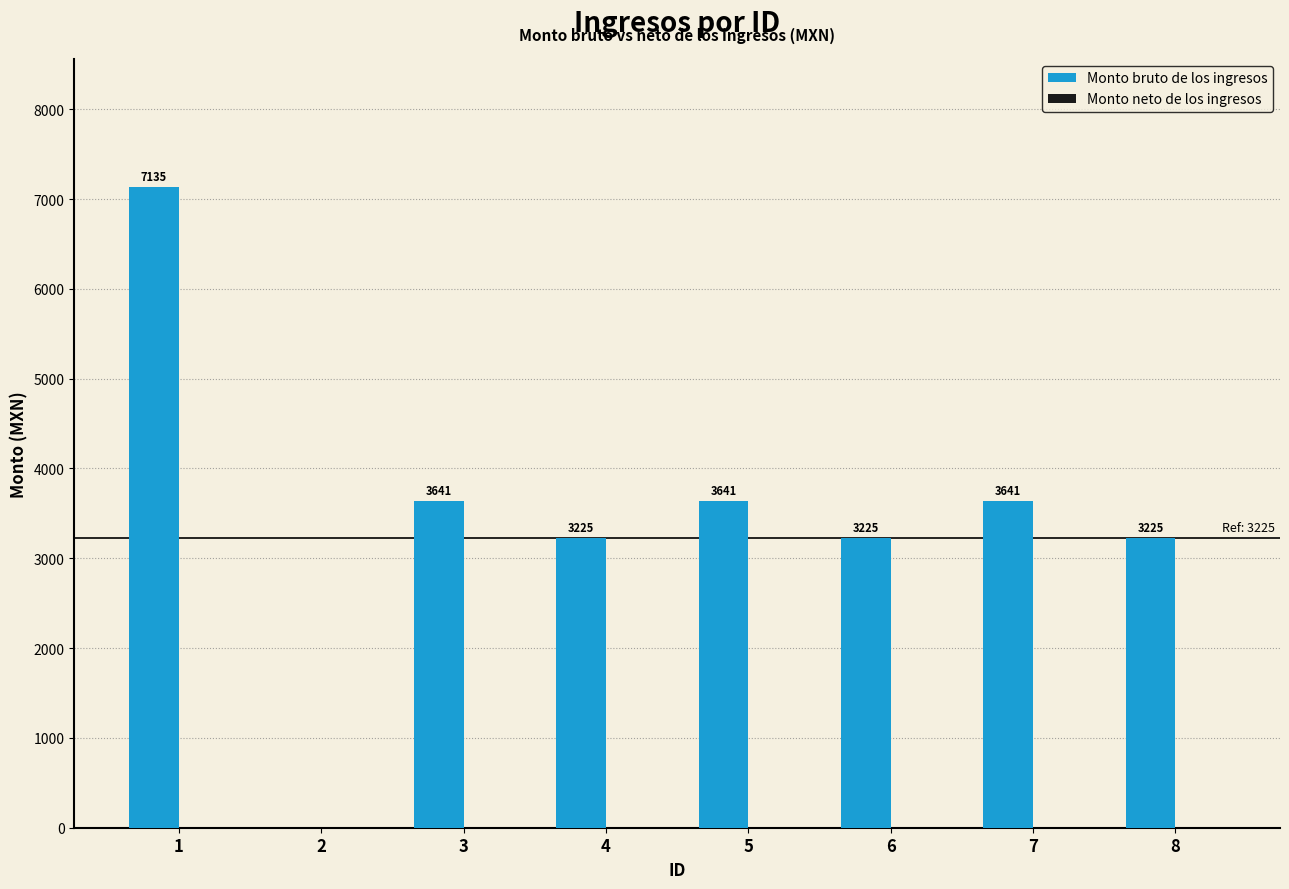

What is the change in value from 2 to 8?

+3225